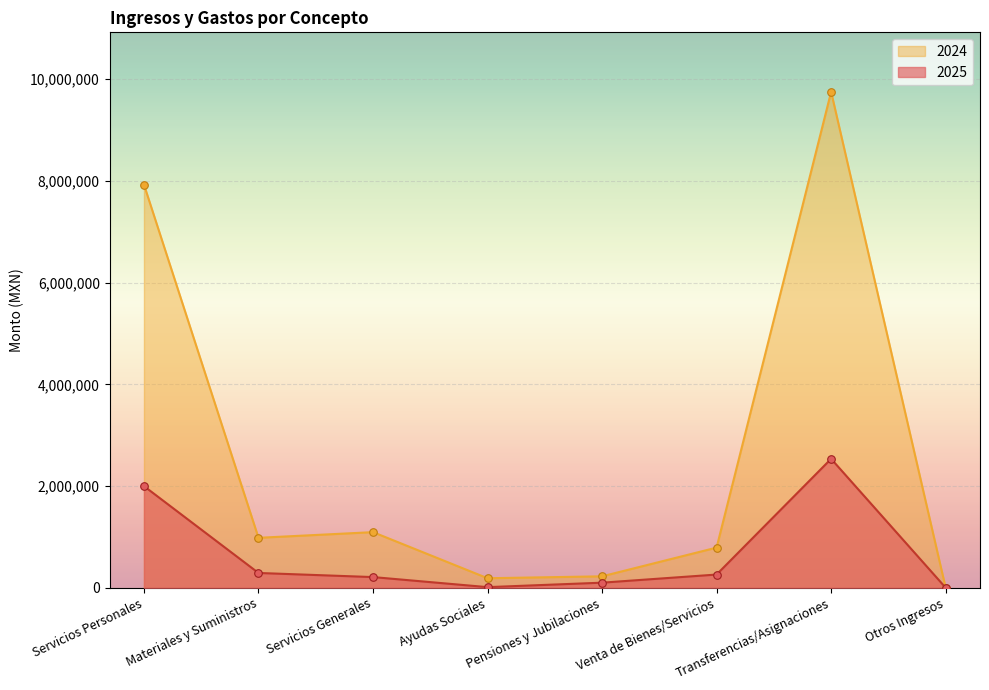

Which series has the widest spread of Y values?

2024